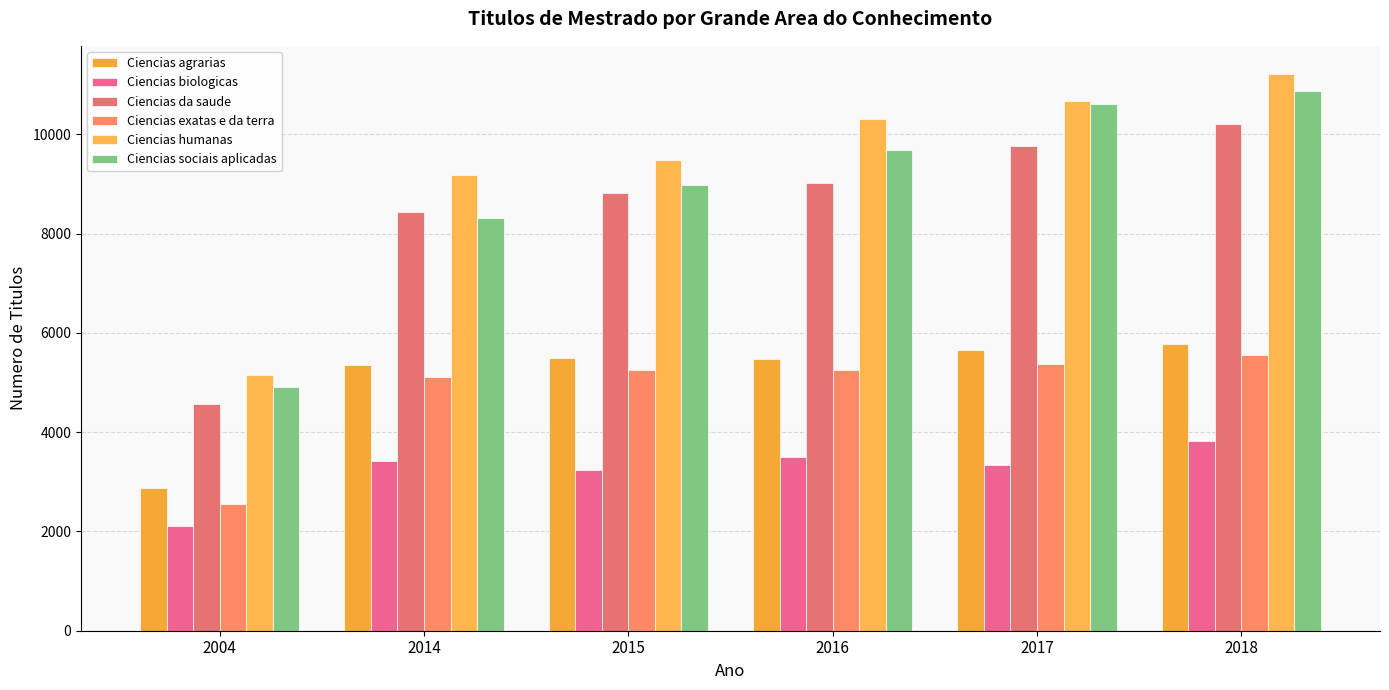

At which label does Ciencias exatas e da terra reach its peak?

2018